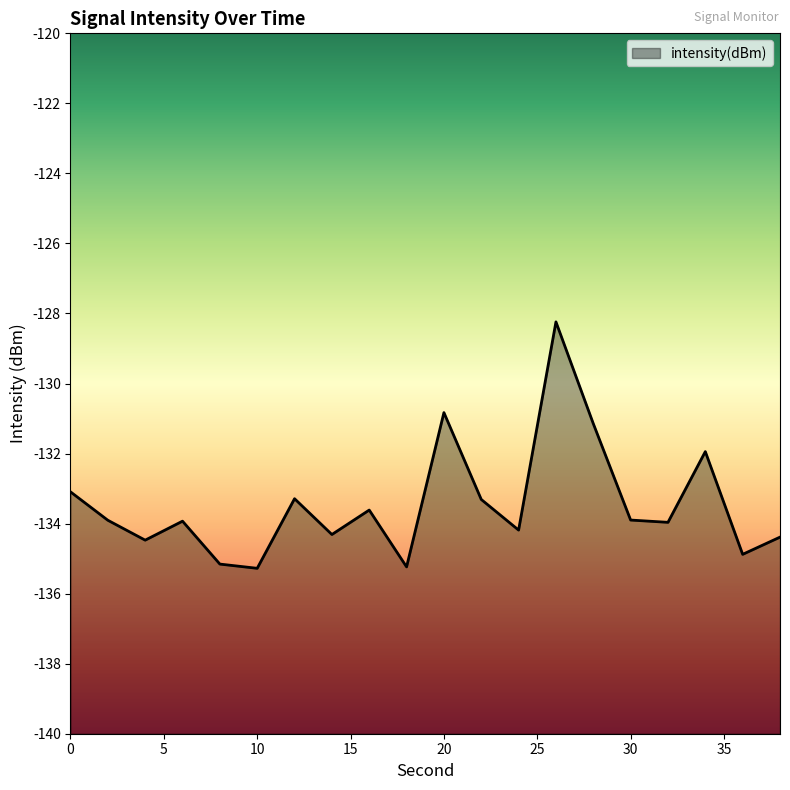

What is the greatest value displayed?

-128.2